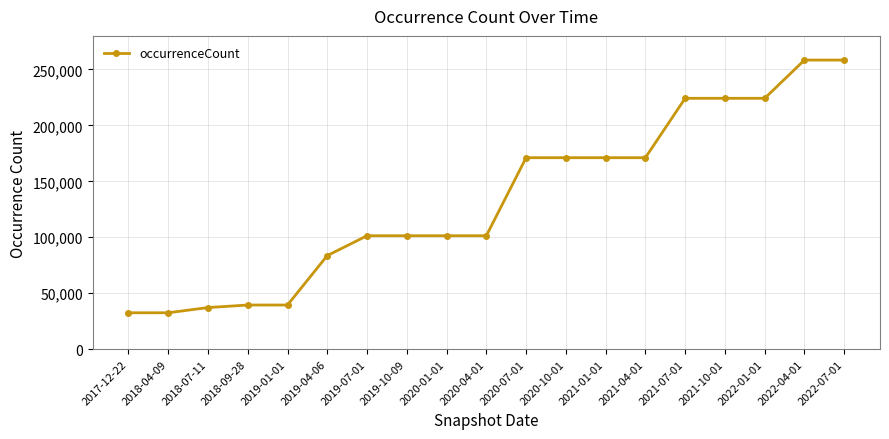

Reading right to left, list all the values displayed in this chart.

258390	258390	224222	224222	224222	171121	171121	171121	171121	101386	101386	101386	101386	83637	39456	39456	37188	32530	32530